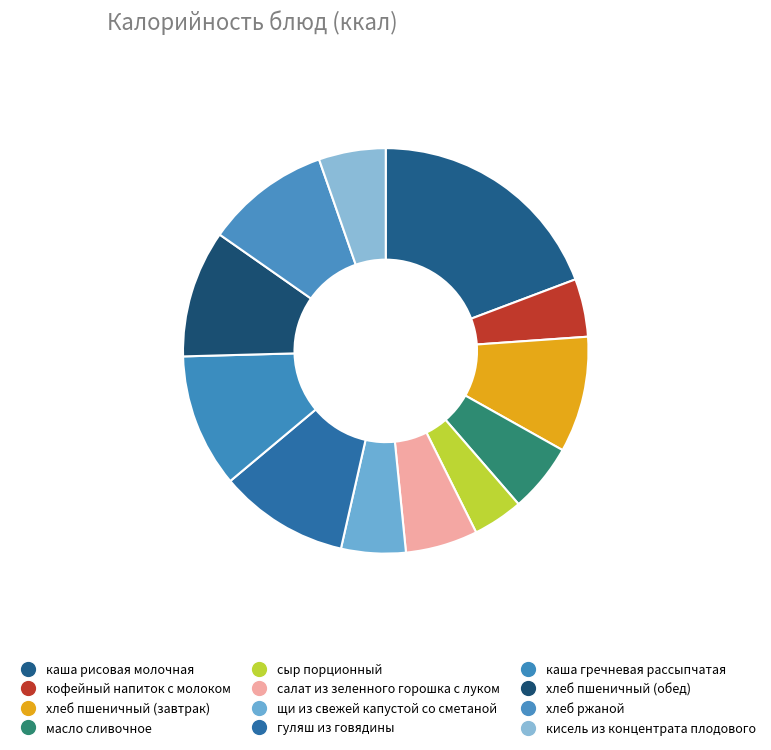

Which has a higher value, кофейный напиток с молоком or каша гречневая рассыпчатая?

каша гречневая рассыпчатая